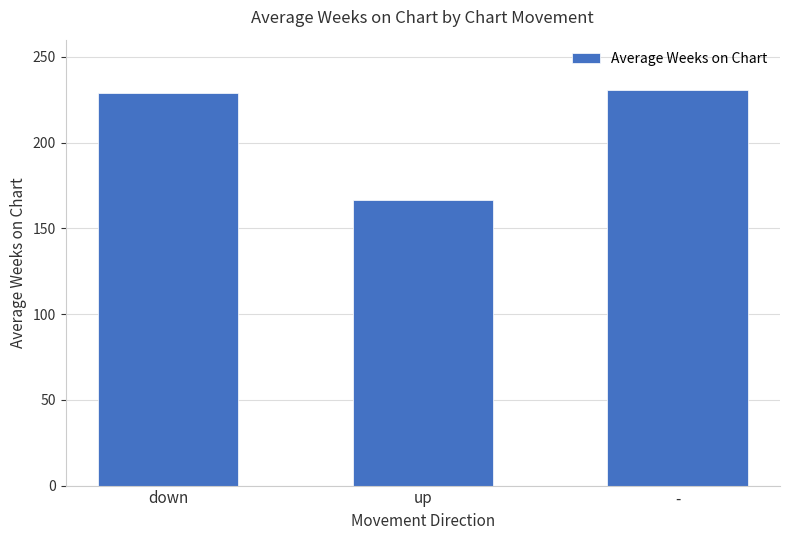

Count the number of values greater than 228.

2